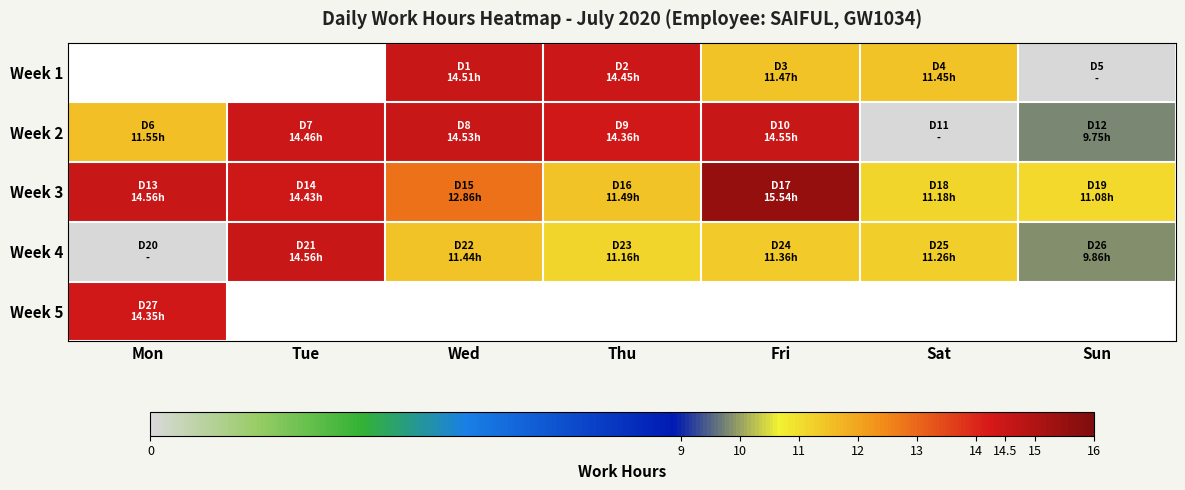

What is the sum of the Week 2 values at Thu and Sun?

24.1